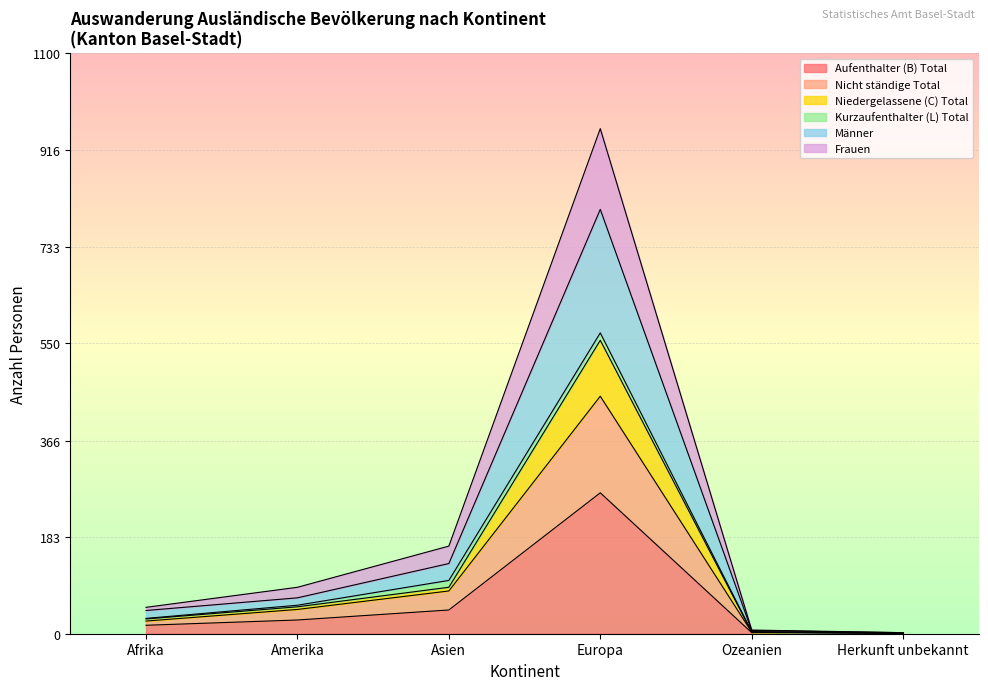

The Aufenthalter (B) Total series shows 86 at Europa. True or false?

False